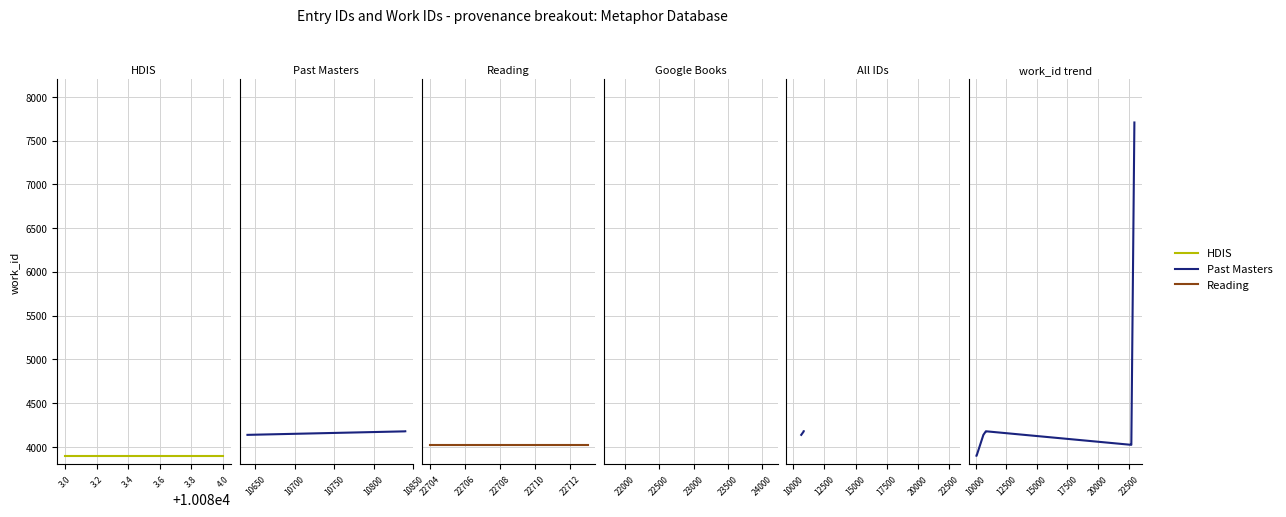

Is it true that the value at 3.6 is 6533?

False